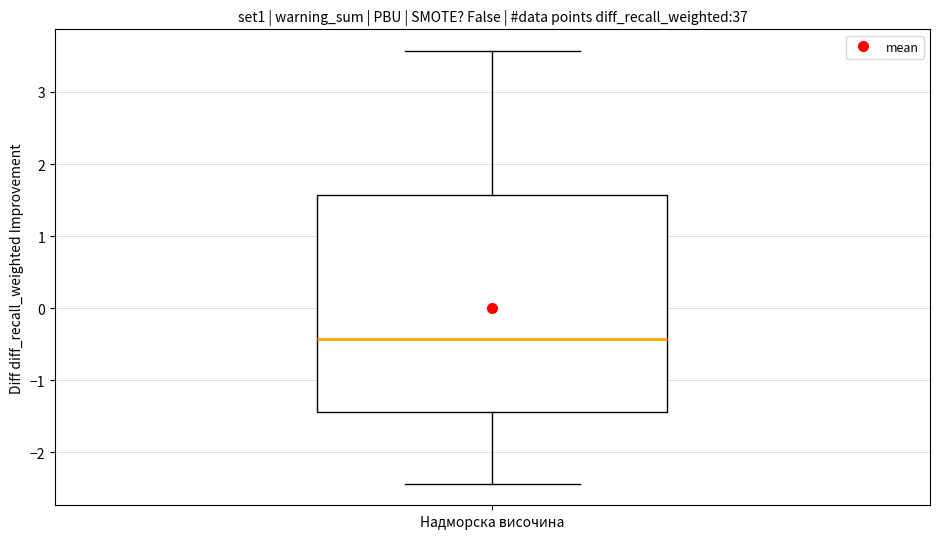

Read this box plot against the y-axis: the position of the median line, the range covered by the box, and the ends of both whiskers. The values are not printed on the chart, so give them approximately, as read against the axis.

median -0.4, box -1.4 to 1.6, whiskers -2.4 to 3.6